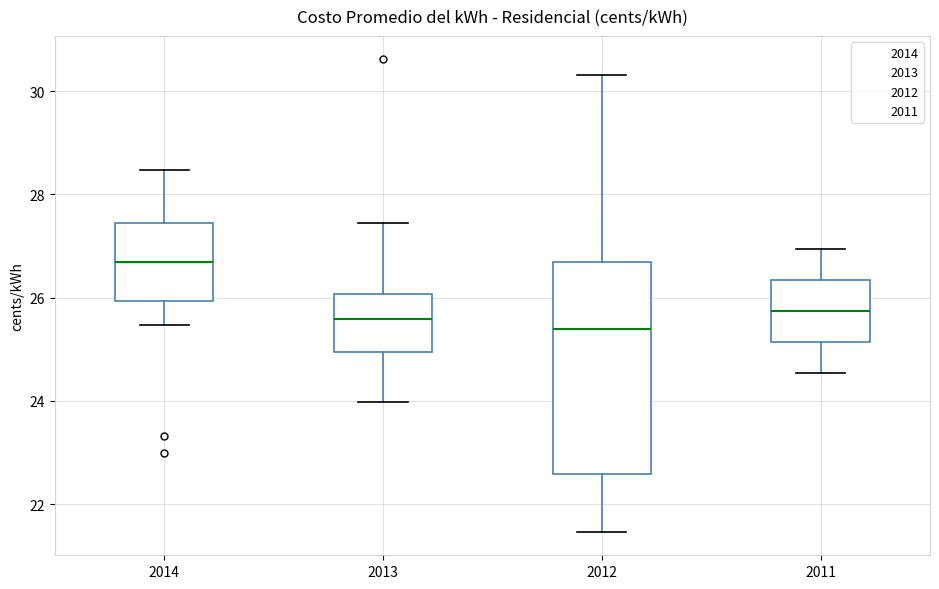

Which box's median line is the highest?

2014